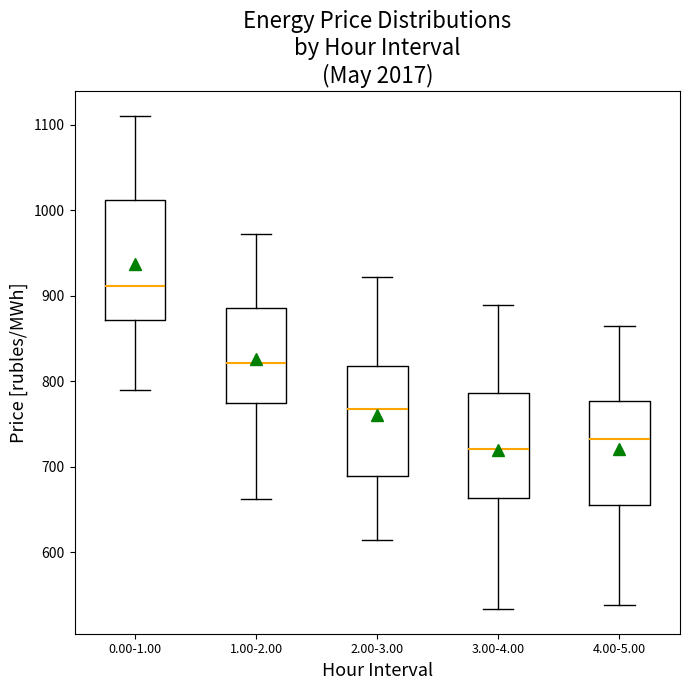

Reading left to right, transcribe this box plot: for each box, give where its median line is, the range the box spans, and where its two whiskers end, as read against the y-axis. The values are not printed on the chart, so give them approximately, as read against the axis.

0.00-1.00: median 910, box 870 to 1010, whiskers 790 to 1110
1.00-2.00: median 820, box 770 to 890, whiskers 660 to 970
2.00-3.00: median 770, box 690 to 820, whiskers 610 to 920
3.00-4.00: median 720, box 660 to 790, whiskers 530 to 890
4.00-5.00: median 730, box 660 to 780, whiskers 540 to 860